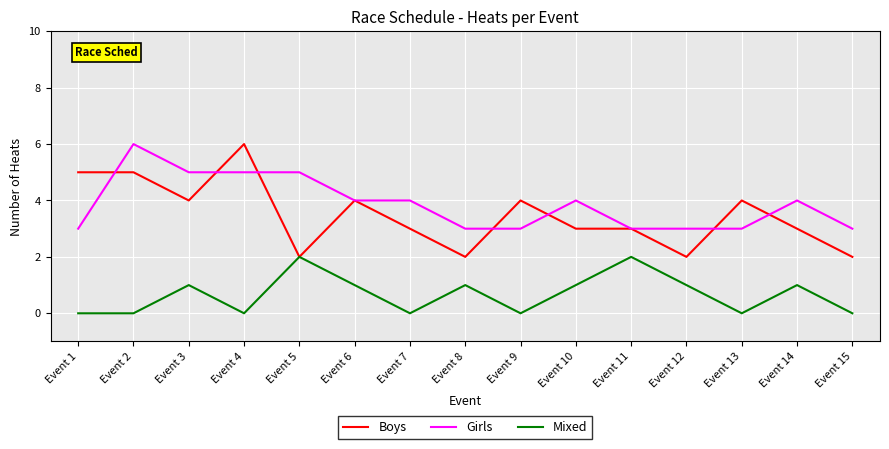

Which series has the widest spread of values?

Boys